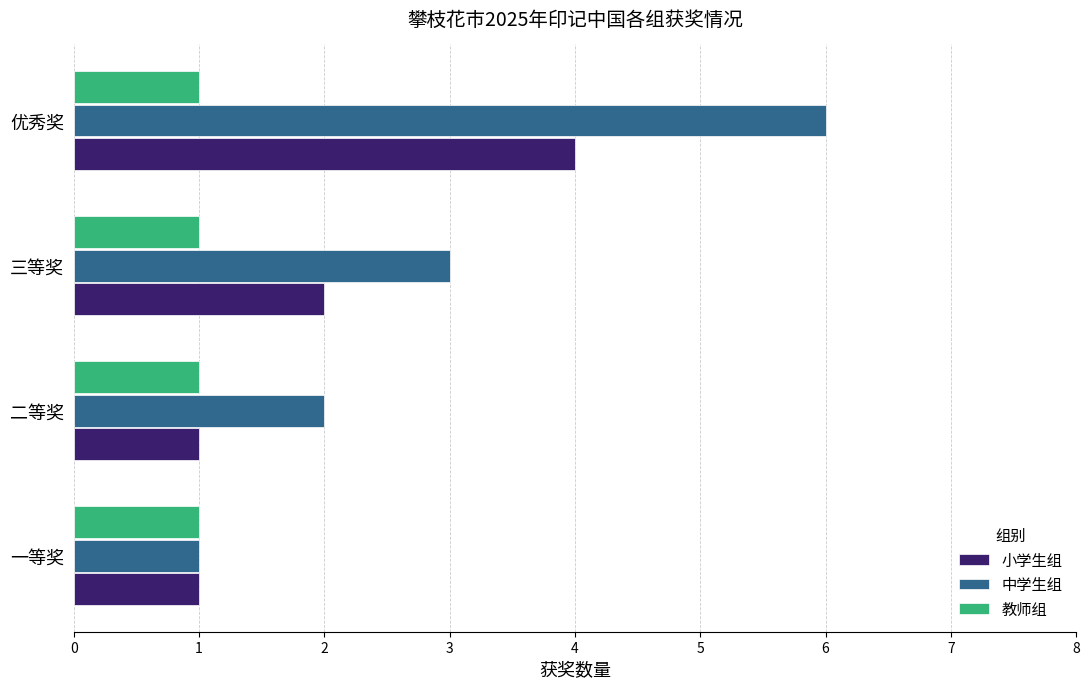

How many distinct data groups are displayed?

3